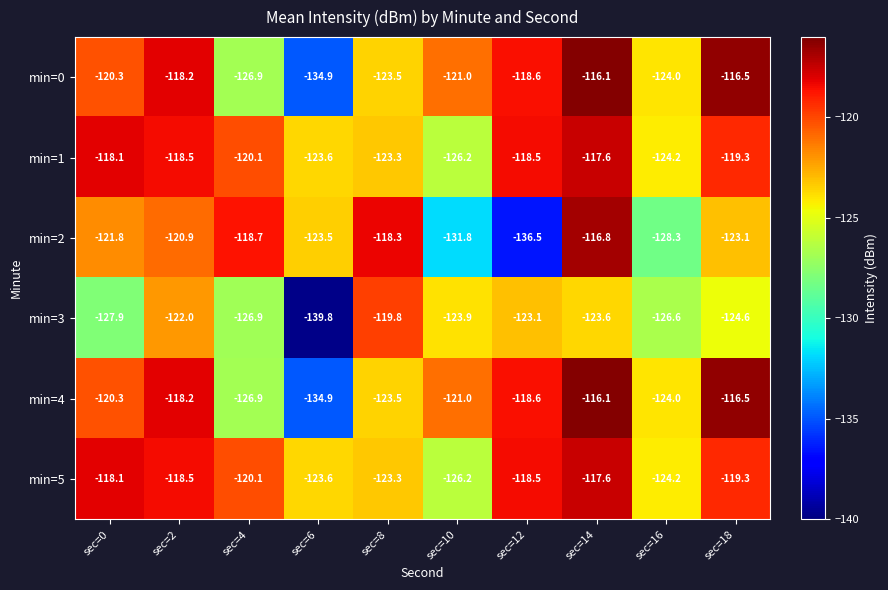

What is the sum of the min=2 values at sec=12 and sec=2?

-257.4